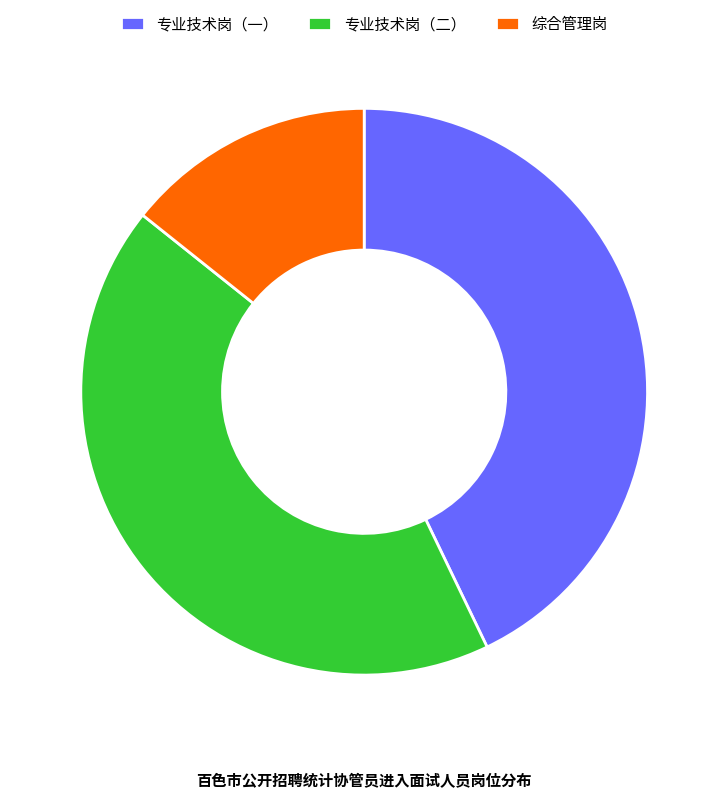

Combined, do 综合管理岗 and 专业技术岗（二） account for over 50%?

Yes